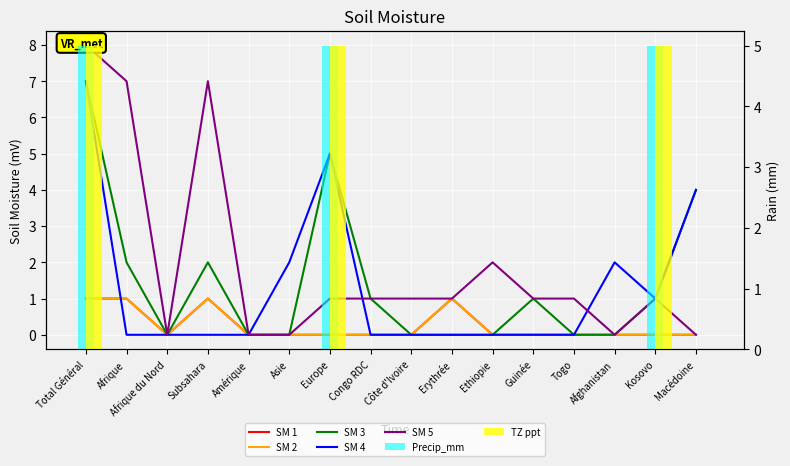

Reading left to right, transcribe all the data shown in this chart.

SM 1 (Total nouvelles demandes): 1	1	0	1	0	0	0	0	0	1	0	0	0	0	0	0
SM 2 (Total cas réglés): 1	1	0	1	0	0	0	0	0	1	0	0	0	0	0	0
SM 3 (Total réexamen): 7	2	0	2	0	0	5	1	0	0	0	1	0	0	1	4
SM 4 (Cas réglés réexamen): 7	0	0	0	0	2	5	0	0	0	0	0	0	2	1	4
SM 5 (Révocations total): 8	7	0	7	0	0	1	1	1	1	2	1	1	0	1	0
Precip_mm (Demandes suspens): 5	0	0	0	0	0	5	0	0	0	0	0	0	0	5	0